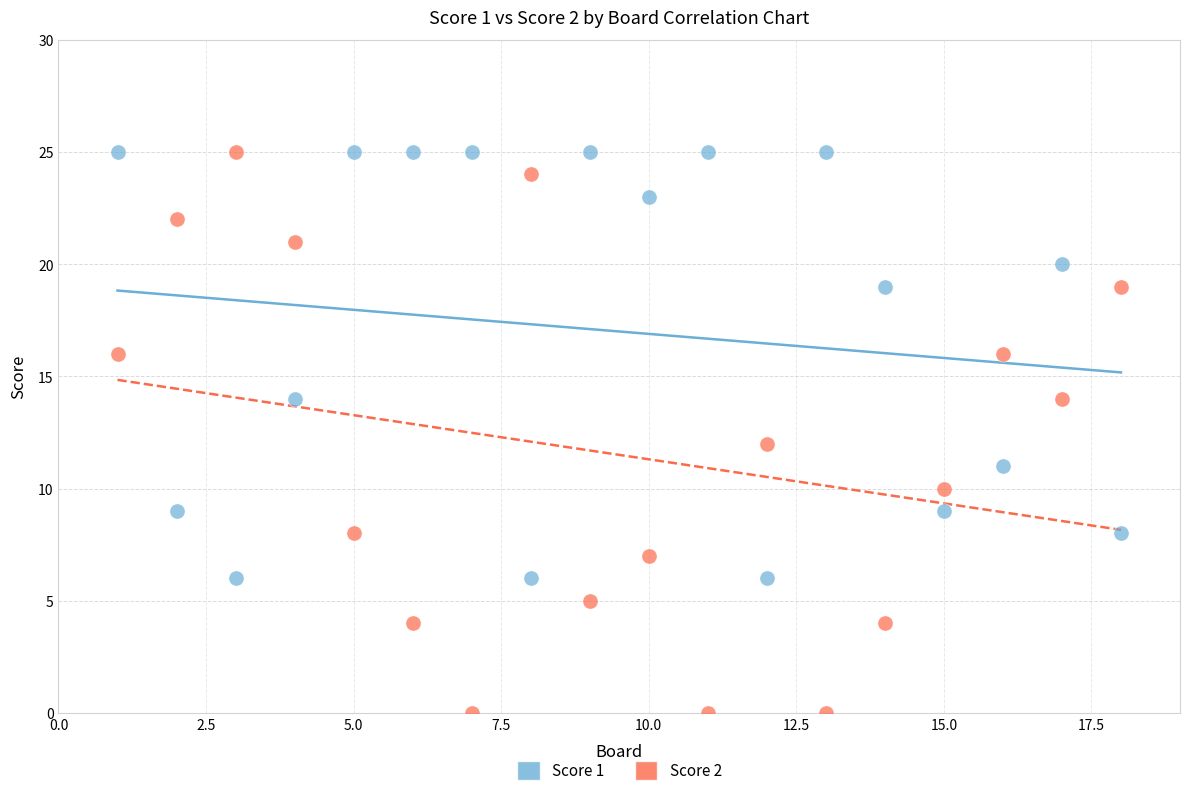

Which series contains the lowest Y value?

Score 2